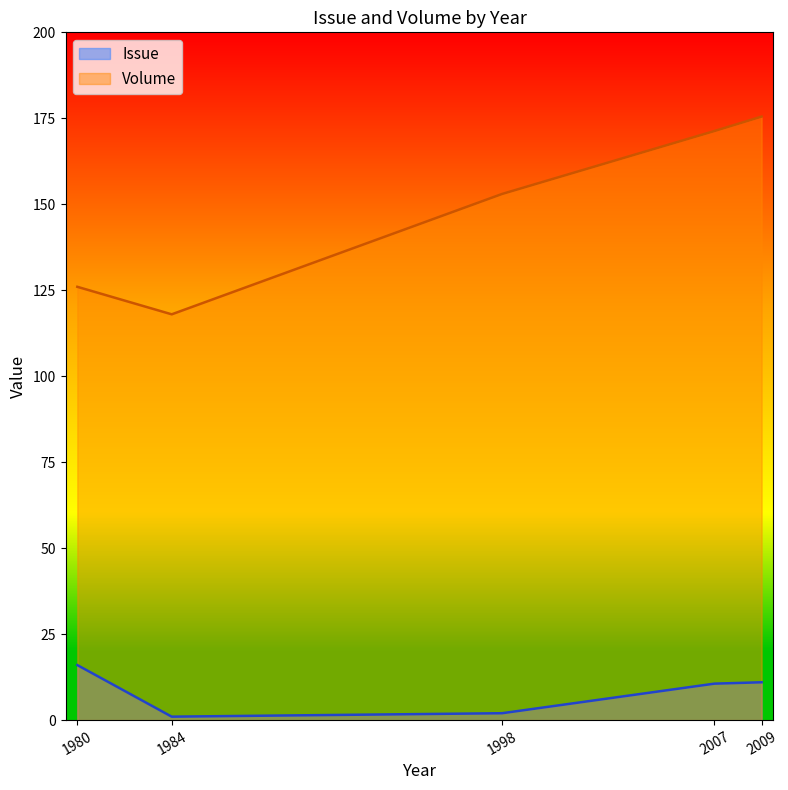

Is it true that Volume equals 176 at 2009?

True